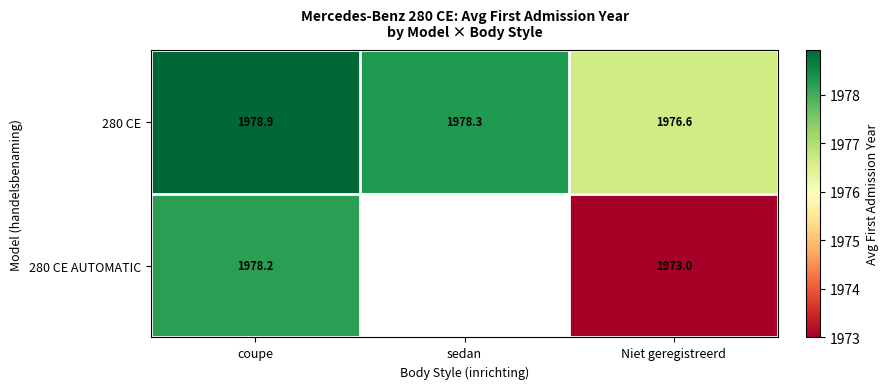

Which has a higher value, coupe or sedan?

coupe